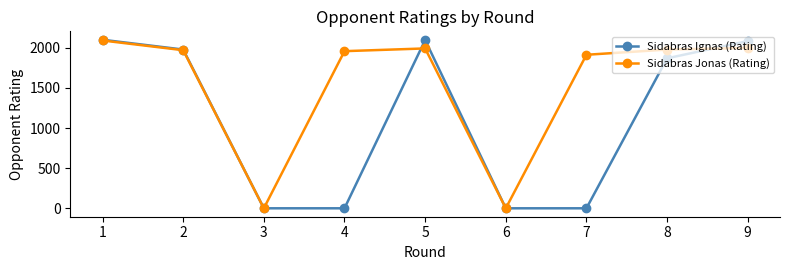

What is the average value of the Sidabras Ignas (Rating) series?

1125